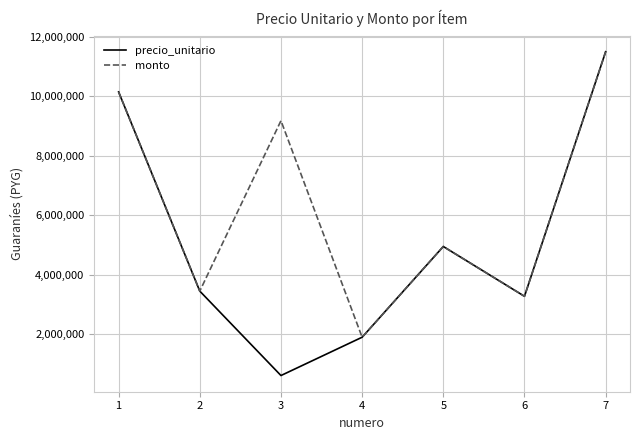

Read the monto value at 7, to the nearest 10.

11500000